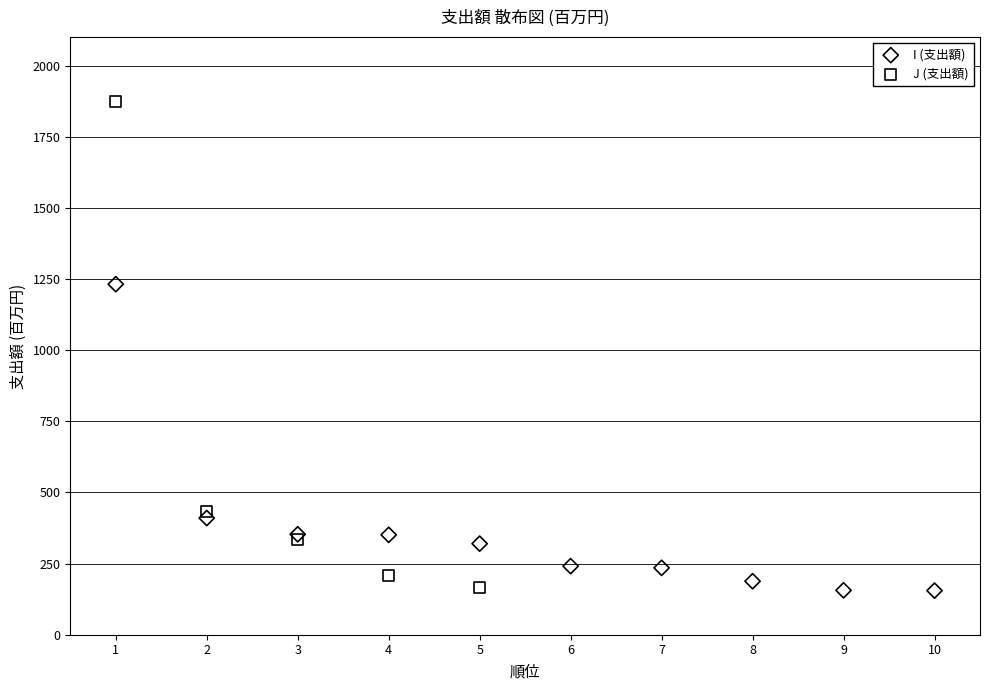

Which series has the widest spread of Y values?

J (支出額)